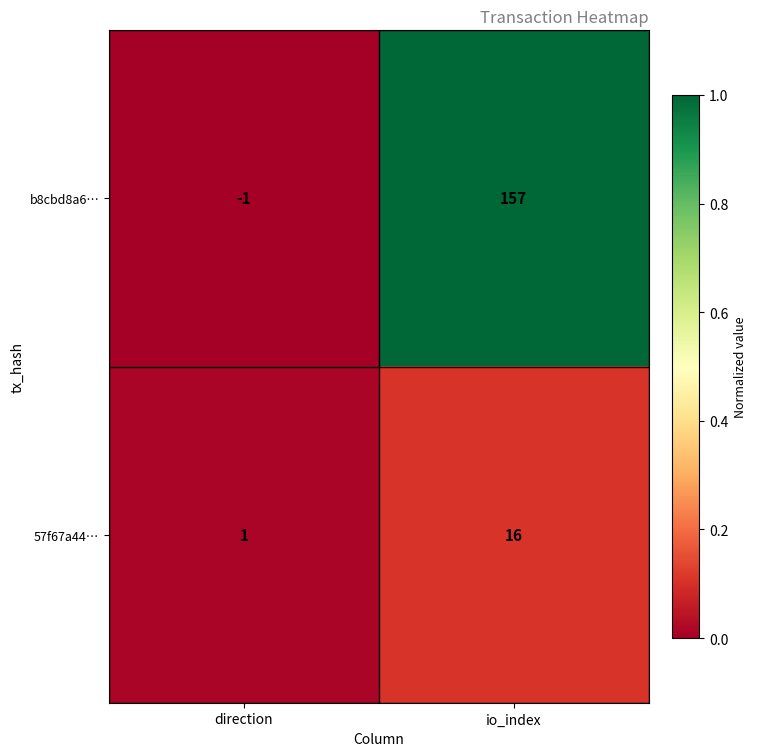

At which category is the sum across all series the highest?

io_index